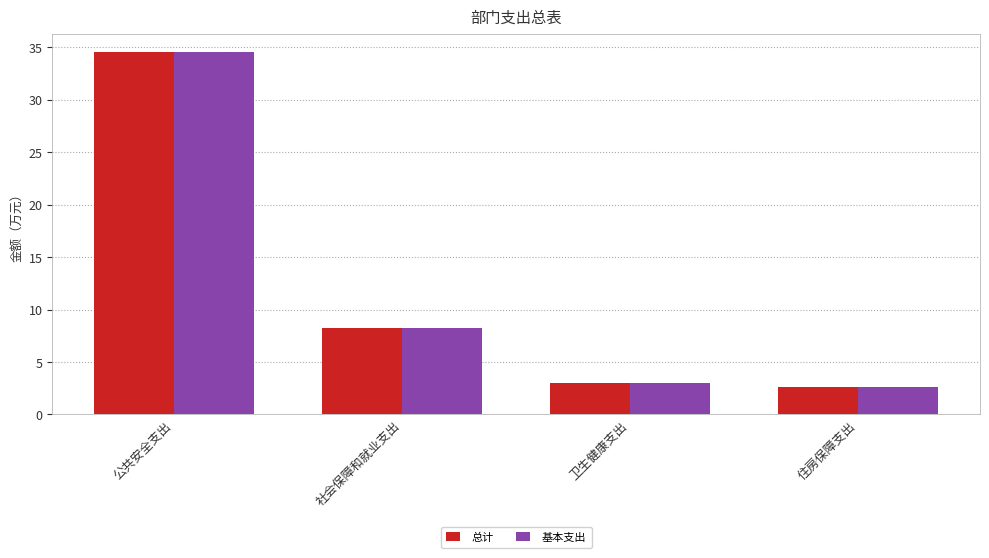

What are all the series names shown in the legend?

总计, 基本支出